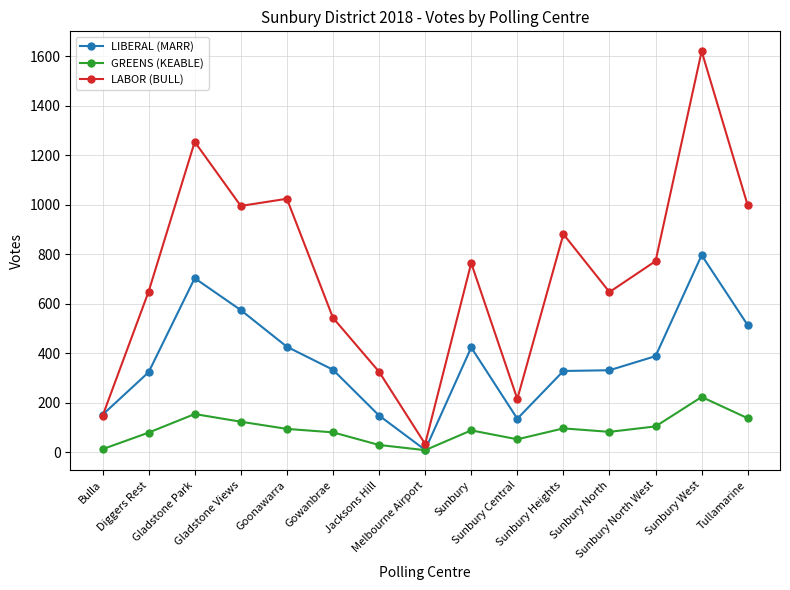

Rank the series by their maximum value, from lowest to highest.

GREENS (KEABLE), LIBERAL (MARR), LABOR (BULL)